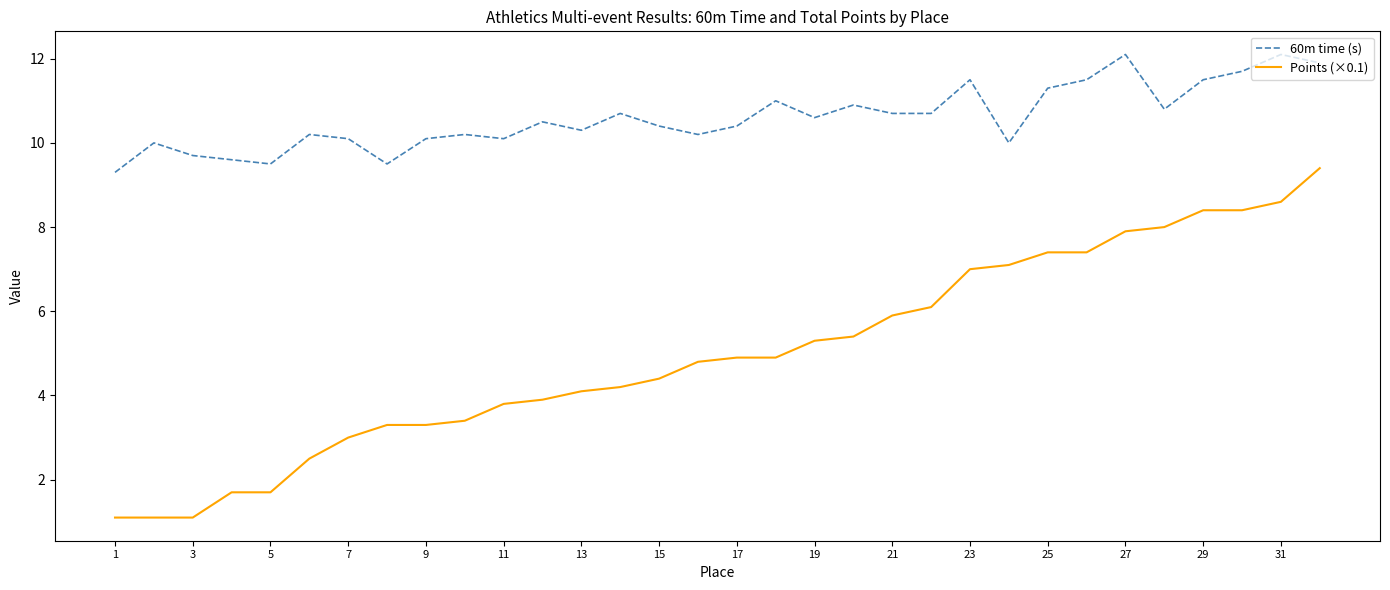

Which series has the widest spread of values?

Points (×0.1)